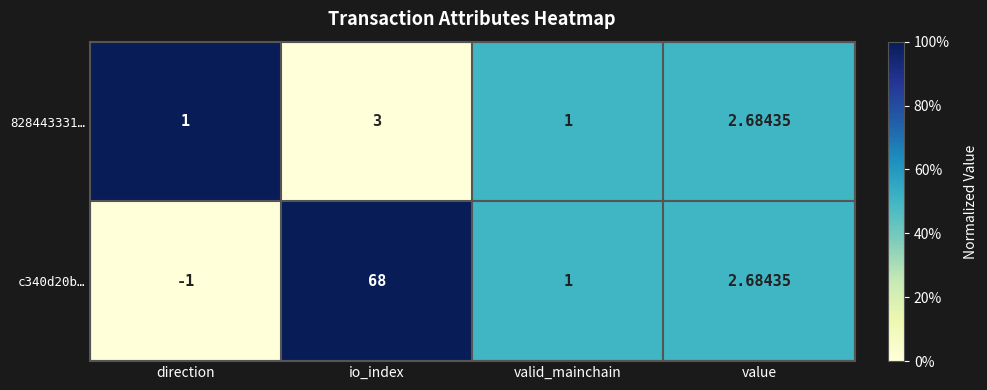

At direction, list the series in order from smallest to largest.

c340d20b…, 828443331…